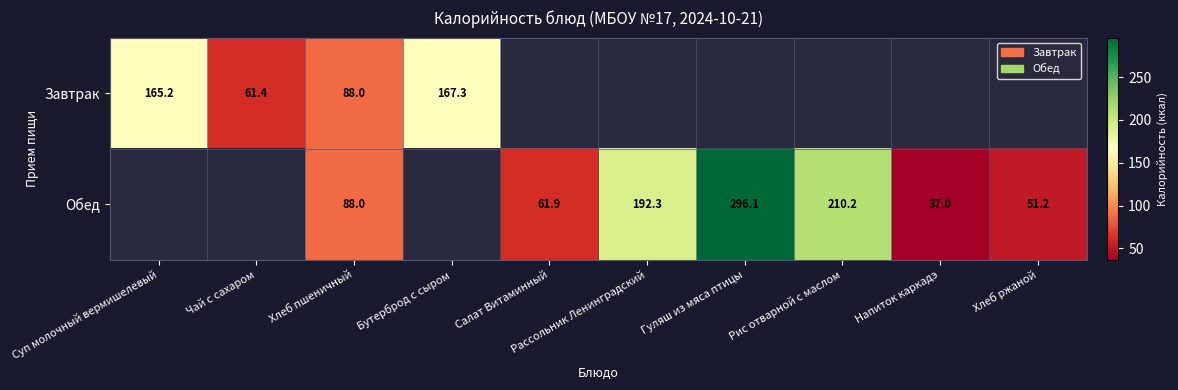

The value of Обед at Рассольник Ленинградский is 121.5. True or false?

False